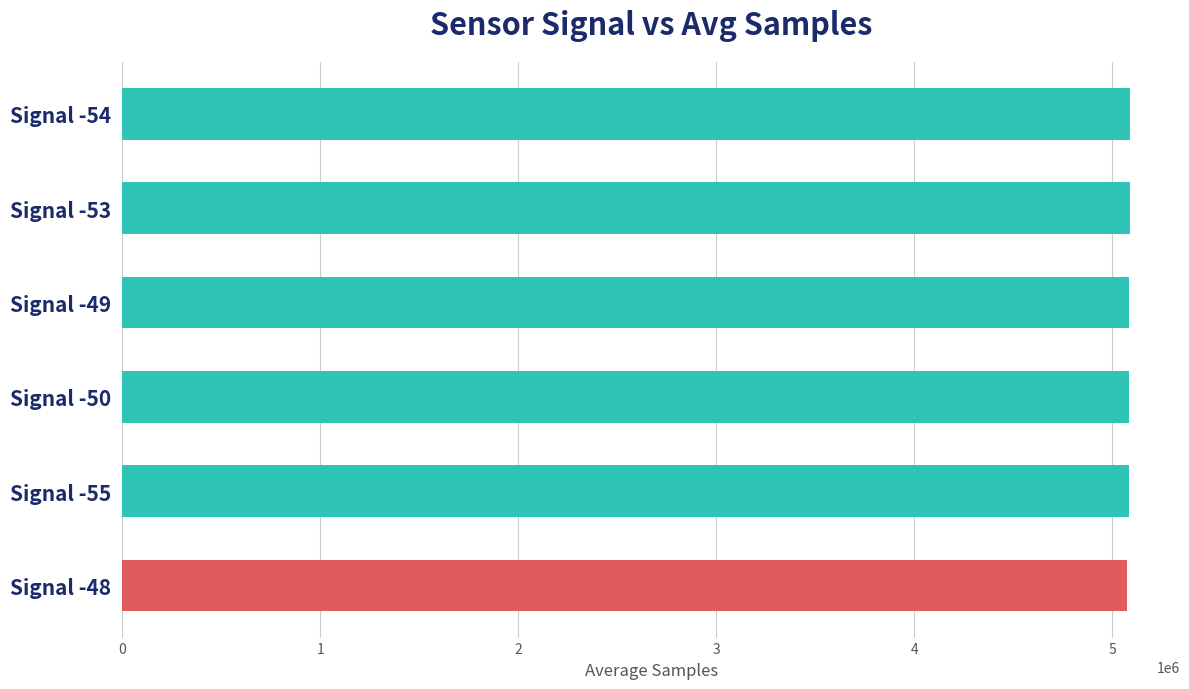

What is the ratio of the value at Signal -50 to the value at Signal -49?

1.0